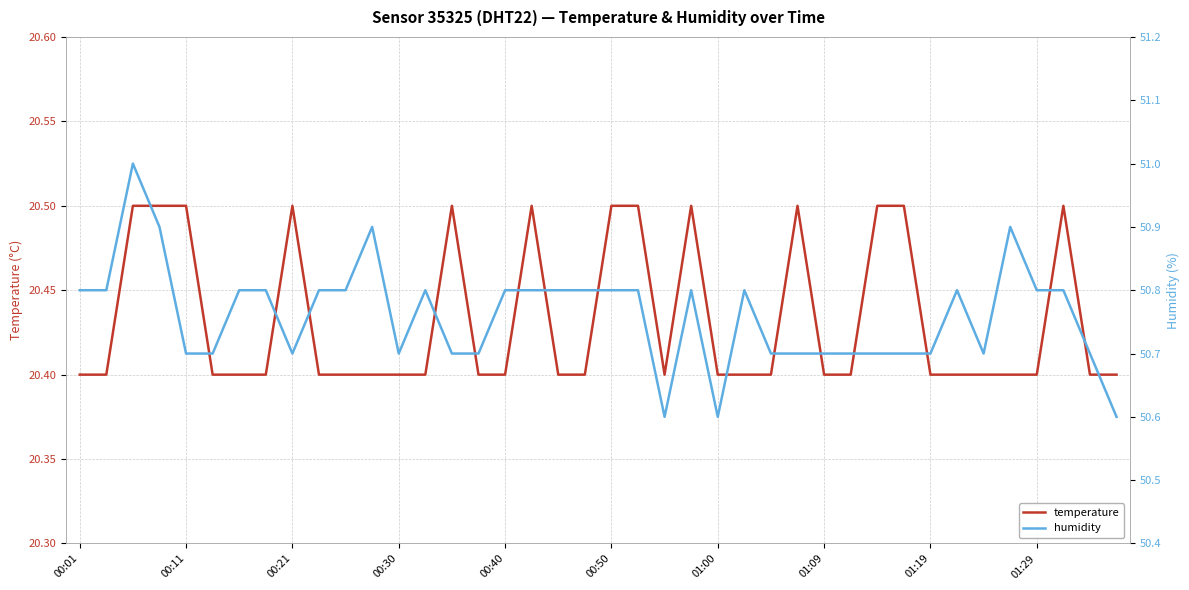

What is the highest value of the temperature series?

20.5